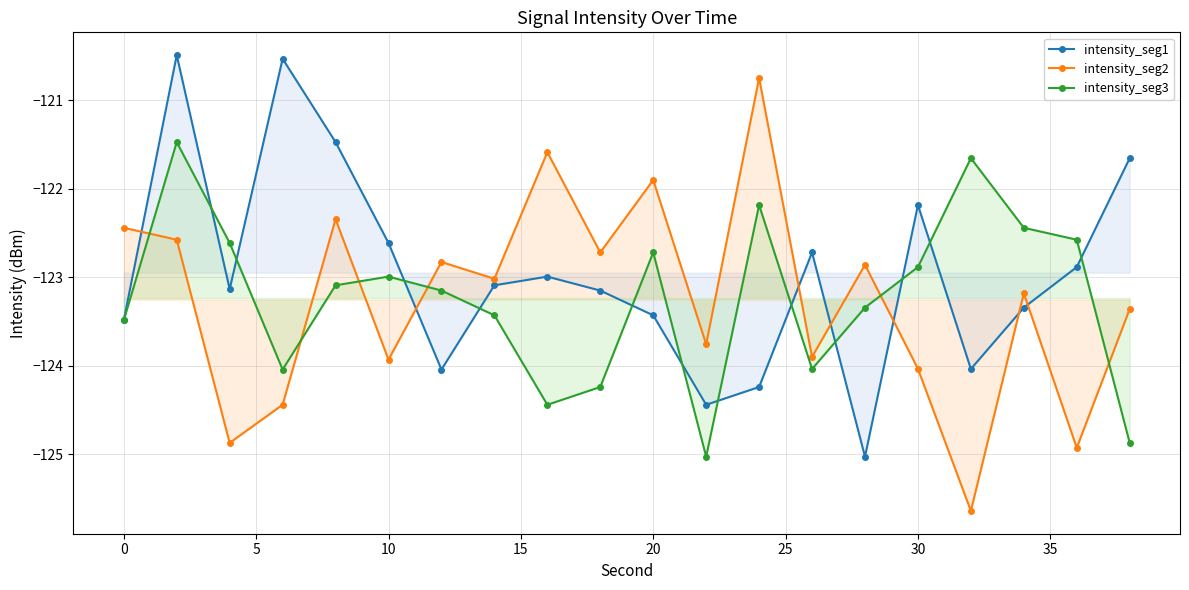

Reading right to left, transcribe all the data shown in this chart.

intensity_seg1: -121.7	-122.9	-123.3	-124.0	-122.2	-125.0	-122.7	-124.2	-124.4	-123.4	-123.2	-123.0	-123.1	-124.0	-122.6	-121.5	-120.5	-123.1	-120.5	-123.5
intensity_seg2: -123.4	-124.9	-123.2	-125.6	-124.0	-122.9	-123.9	-120.7	-123.8	-121.9	-122.7	-121.6	-123.0	-122.8	-123.9	-122.3	-124.4	-124.9	-122.6	-122.4
intensity_seg3: -124.9	-122.6	-122.4	-121.7	-122.9	-123.3	-124.0	-122.2	-125.0	-122.7	-124.2	-124.4	-123.4	-123.2	-123.0	-123.1	-124.0	-122.6	-121.5	-123.5